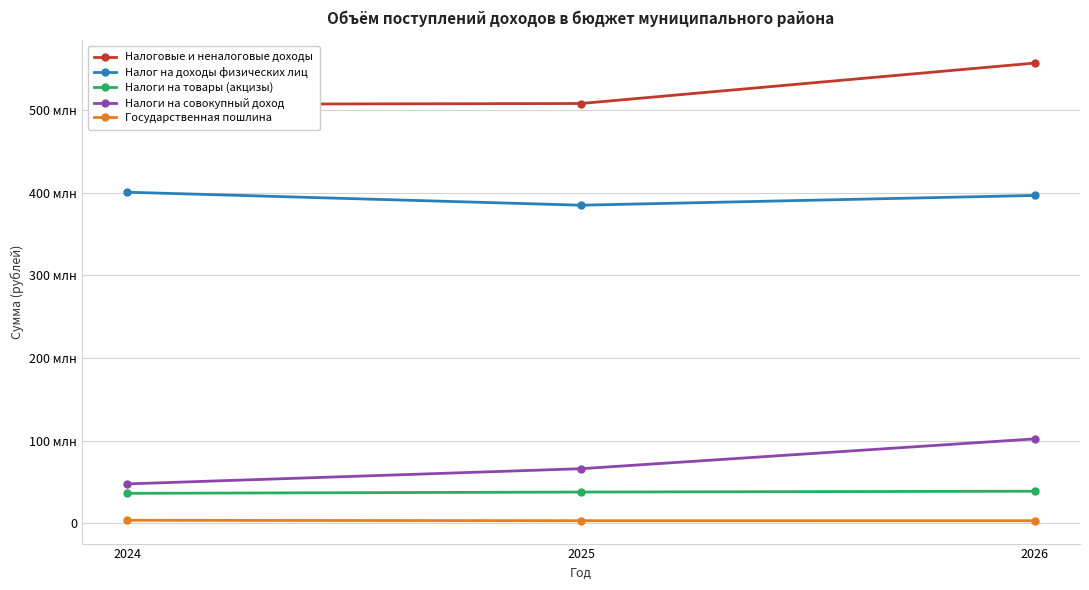

Where is Налоги на совокупный доход nearest to the value 74823700?

2025